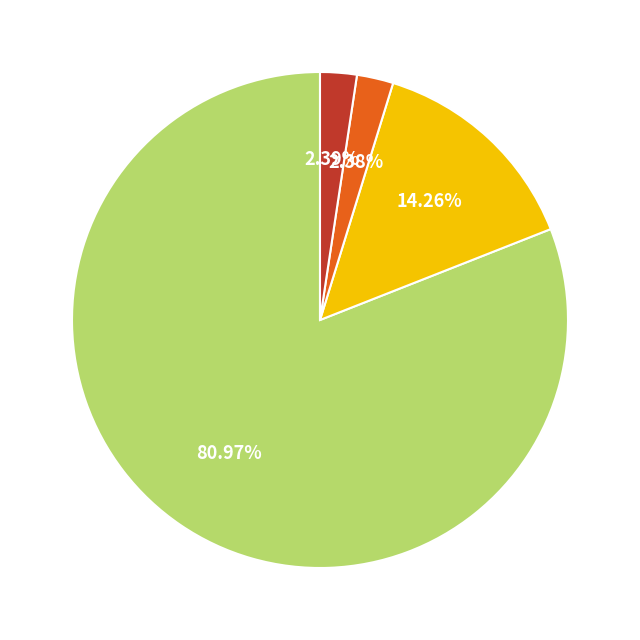

Does any single category account for the majority?

Yes